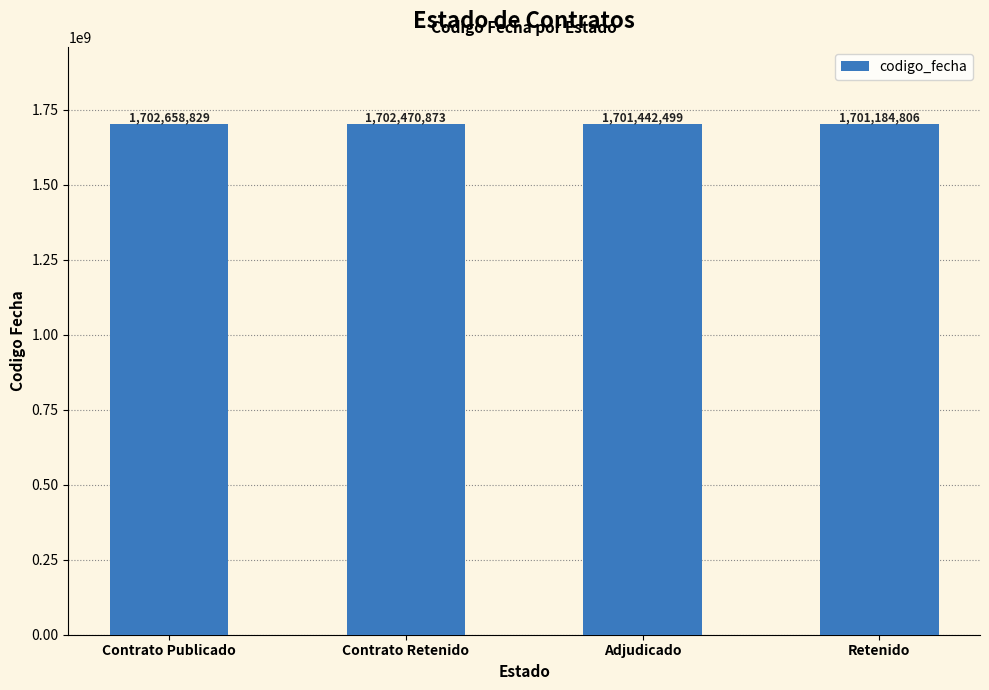

How many bars are there in total?

4